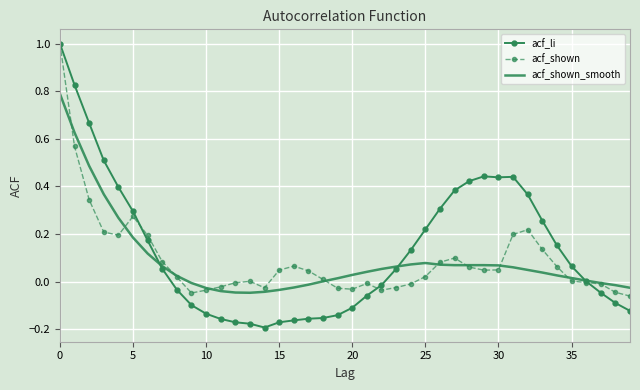

What is the maximum value for acf_shown?

1.0